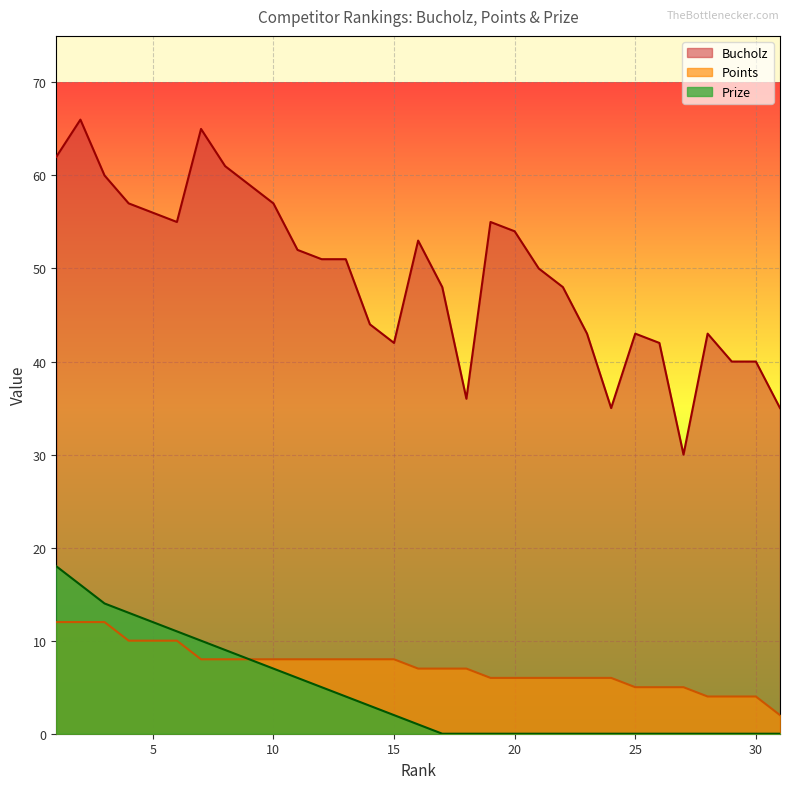

At how many categories does at least one series exceed 46?

19